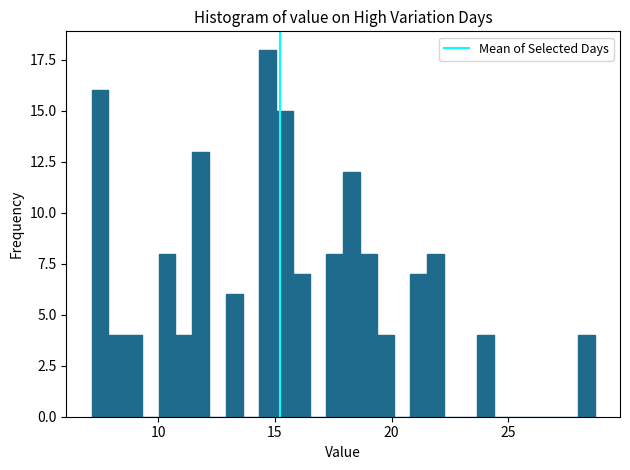

Read against the x-axis, roughly where is the centre of the tallest bar?

14.5